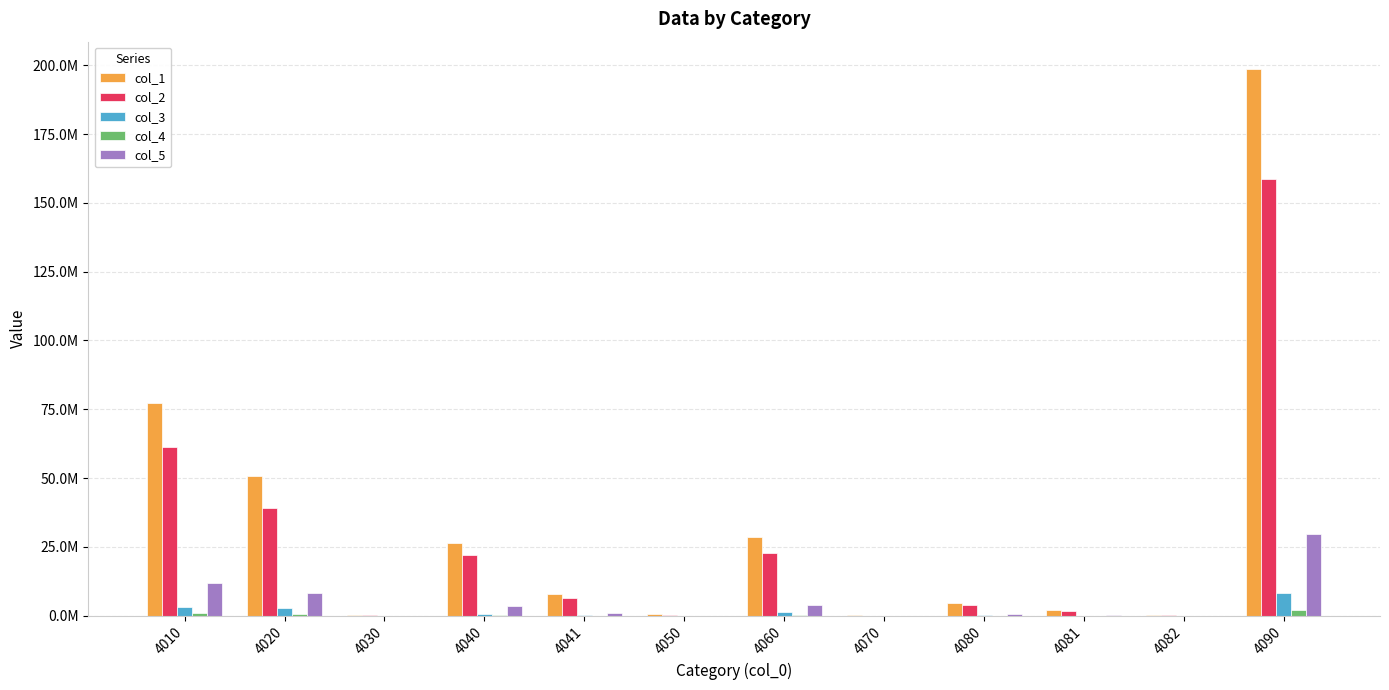

What are all the series names shown in the legend?

col_1, col_2, col_3, col_4, col_5